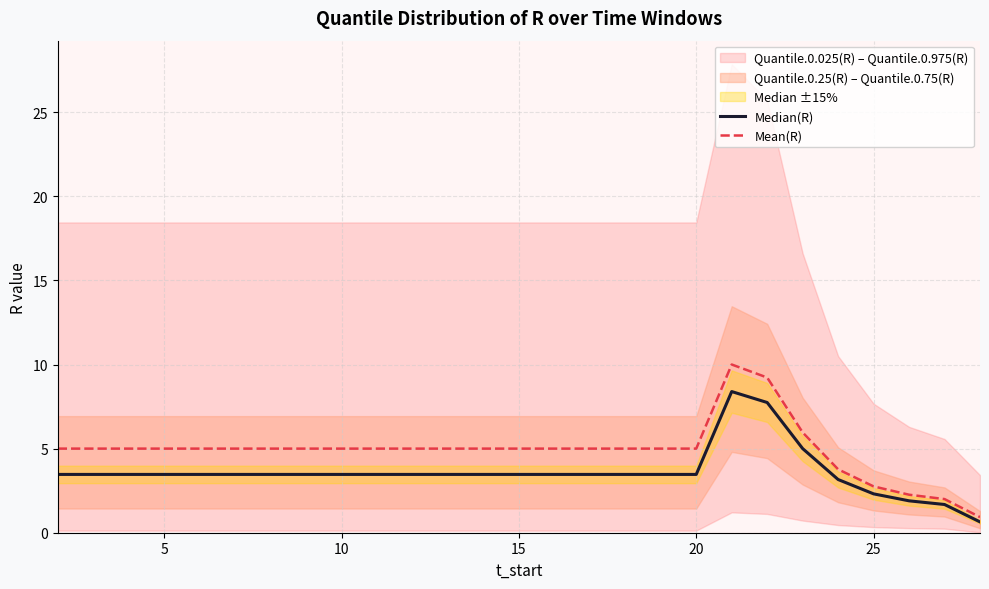

What is the minimum value for Mean(R)?

0.9